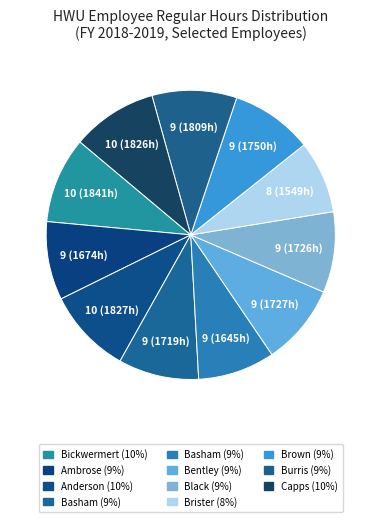

Count the number of slices in the pie.

11